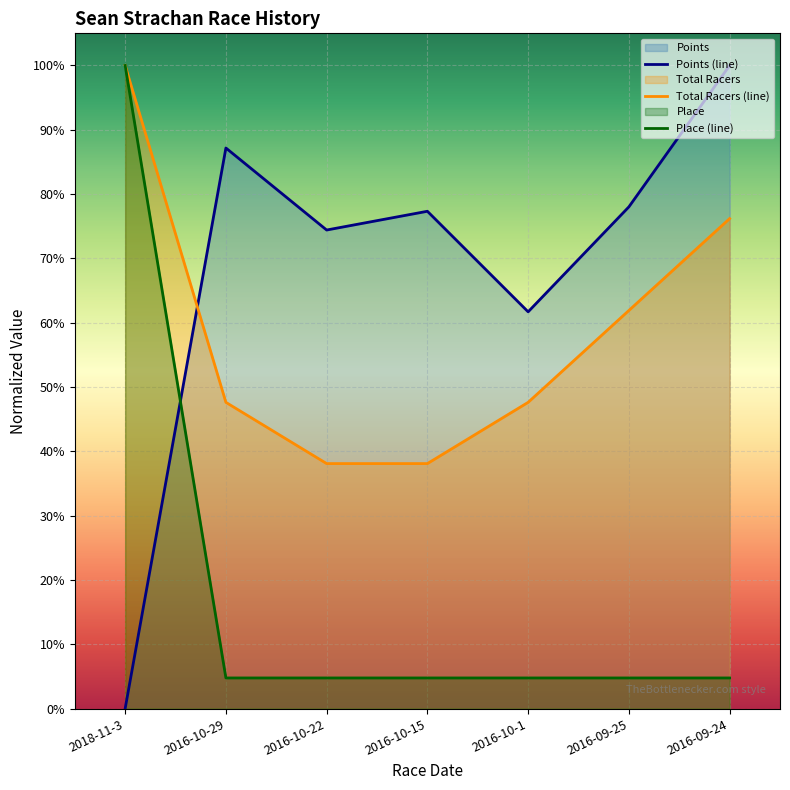

What is the difference between the highest and lowest values at 2016-10-22?

0.7